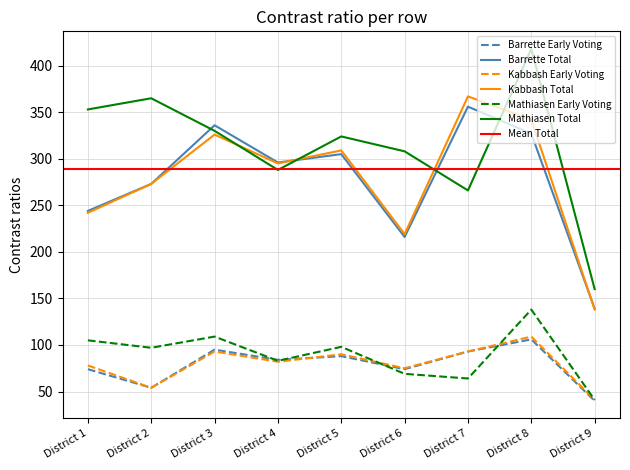

How many interior local valleys does the Barrette Early Voting series have?

3